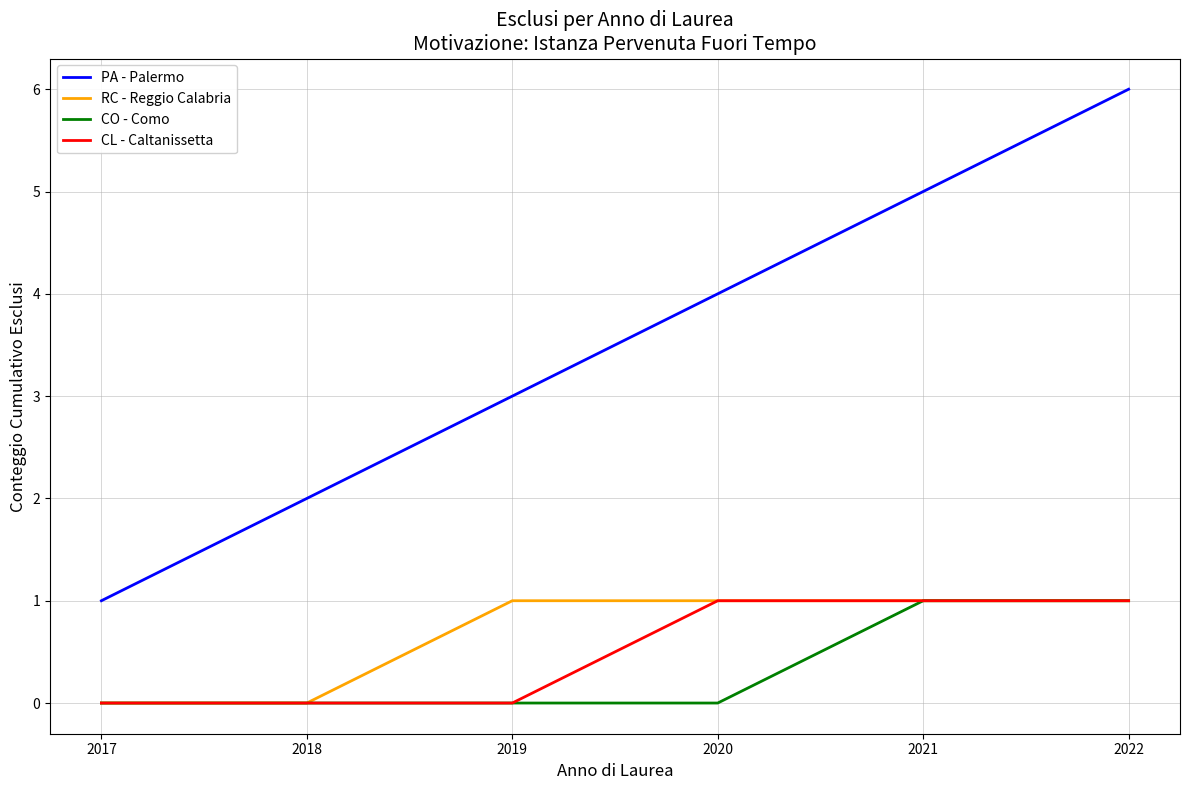

At which category does the chart reach its peak across all series?

2022